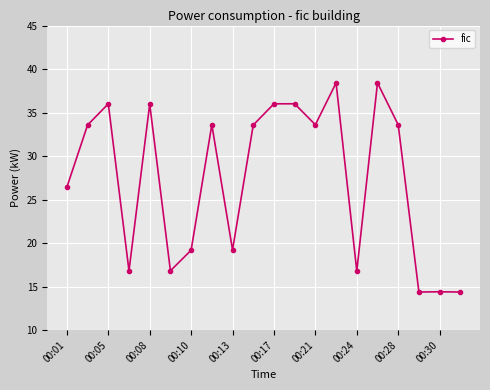

What is the difference between the maximum and minimum values?

24.0